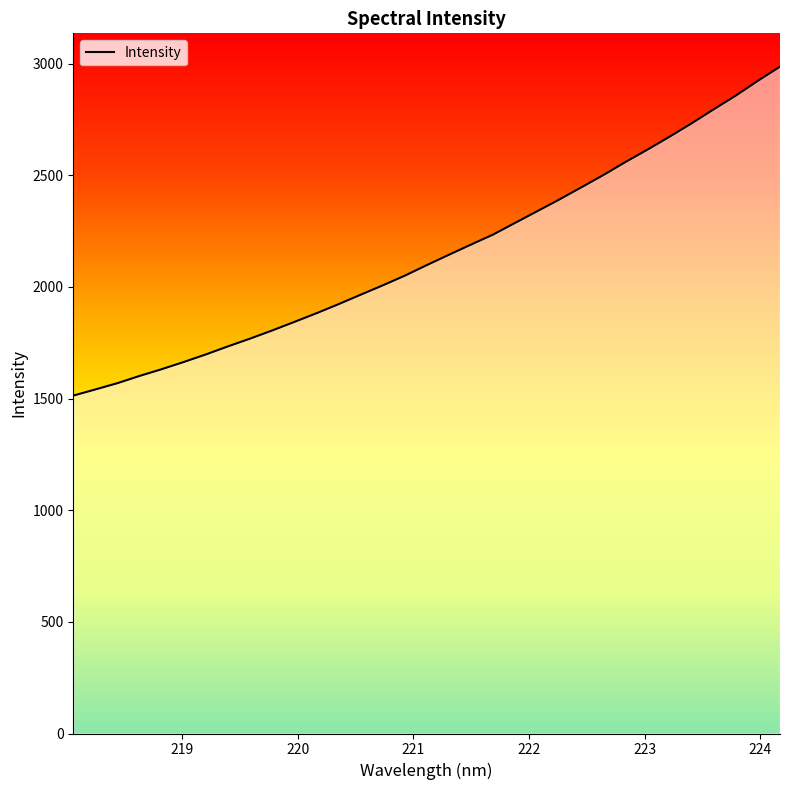

What is the difference between the maximum and minimum values?

1473.0